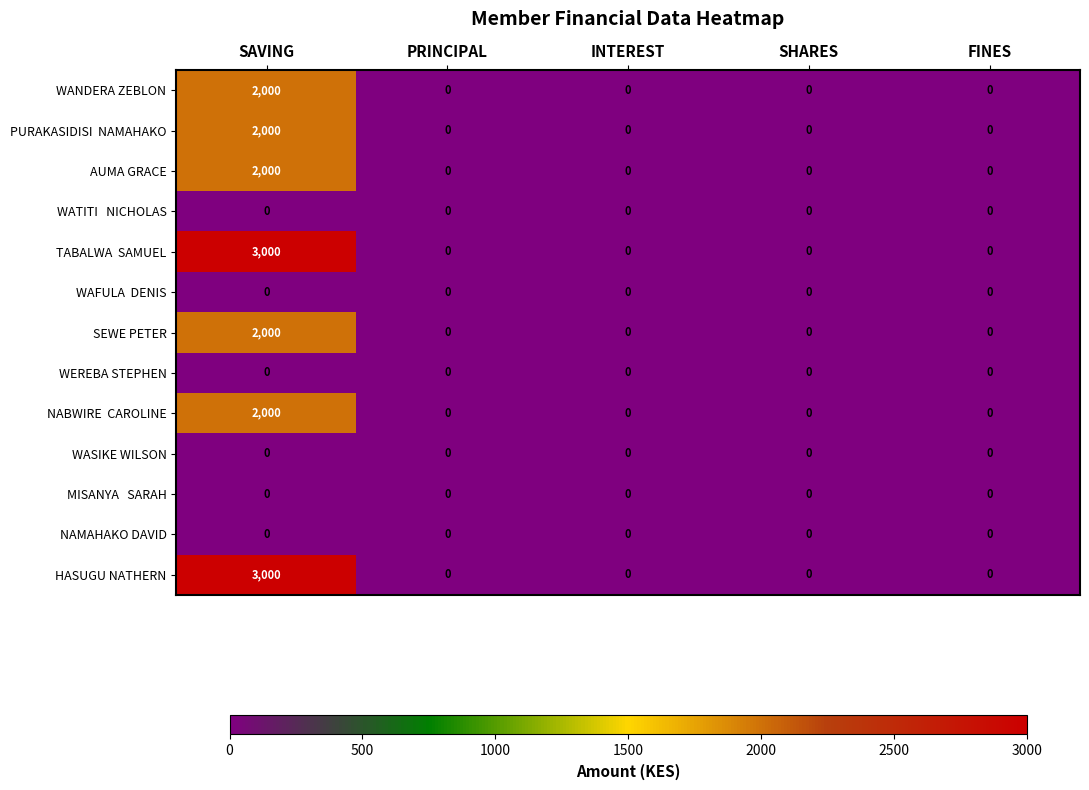

What is the sum of all SEWE PETER values?

2000